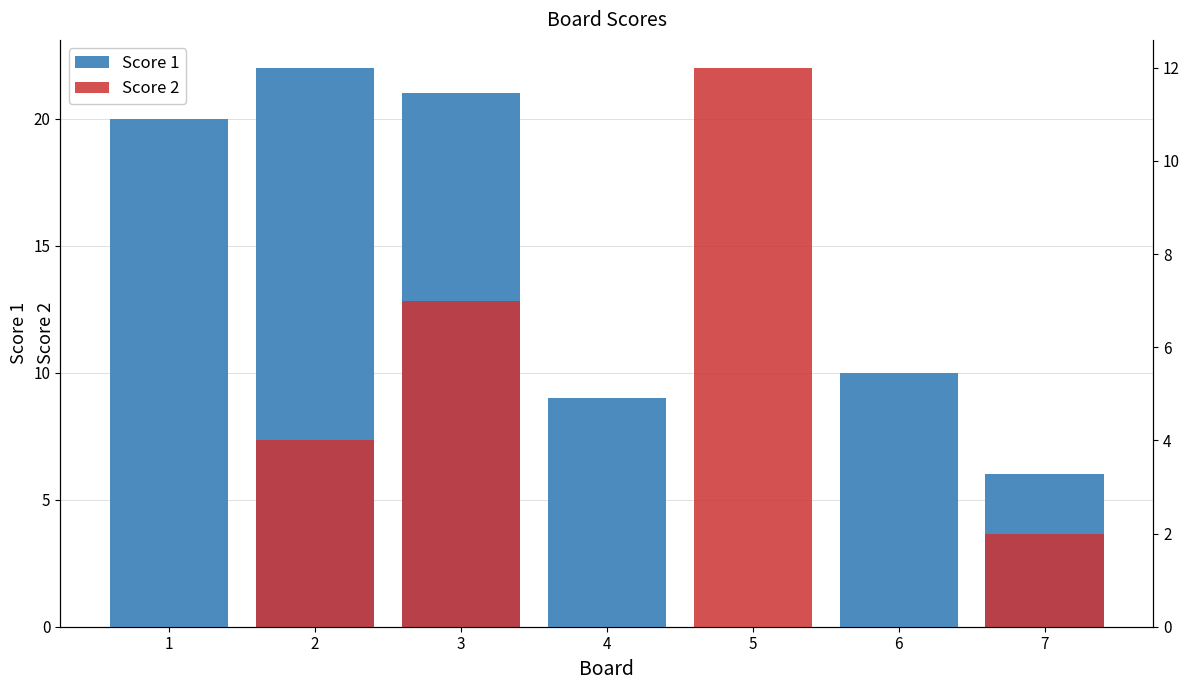

What is the difference between the maximum and minimum values in the Score 1 series?

22